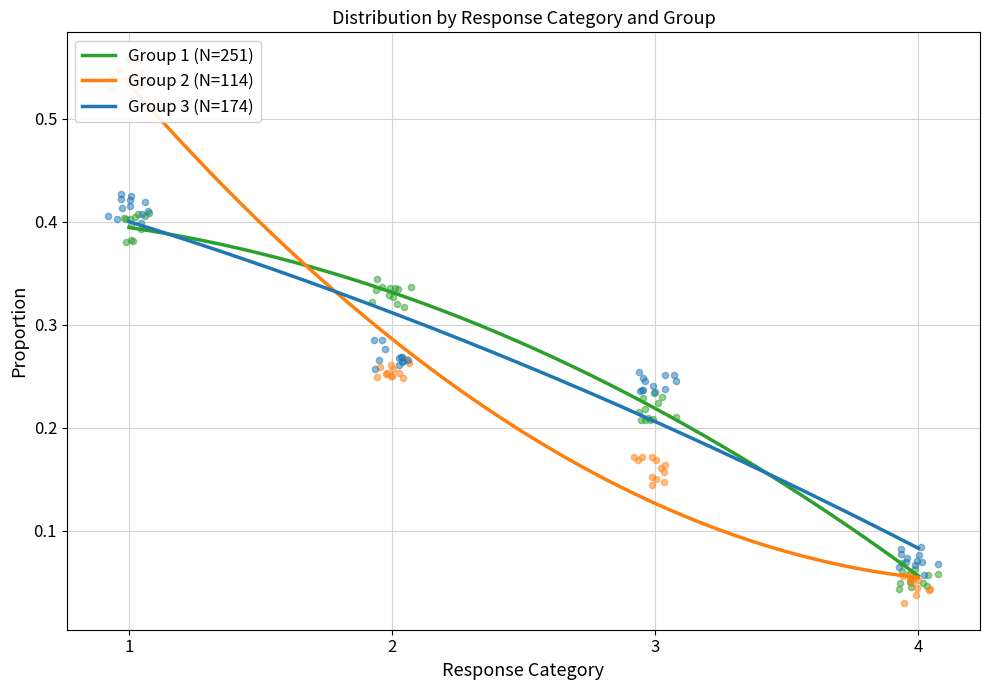

What are all the series names shown in the legend?

Group 1 (N=251), Group 2 (N=114), Group 3 (N=174)